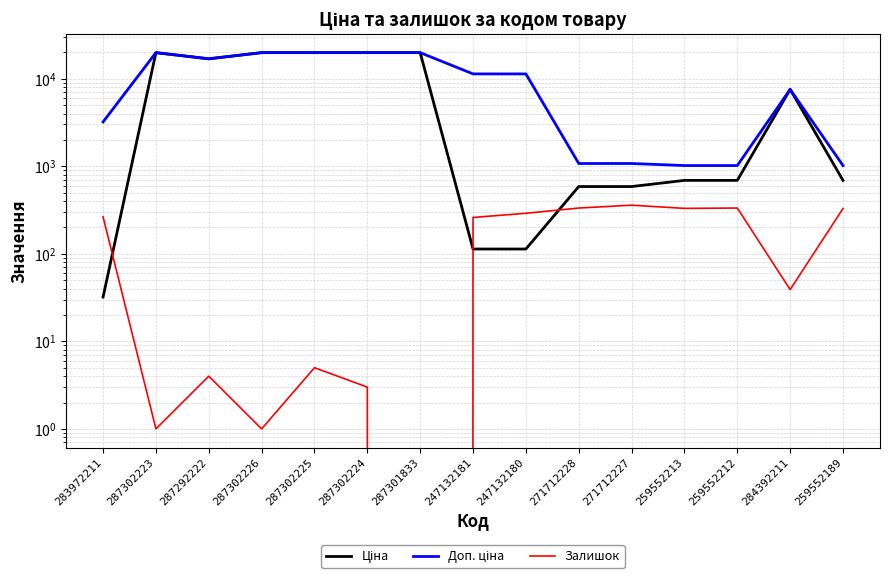

At which category does the chart reach its peak across all series?

287302223